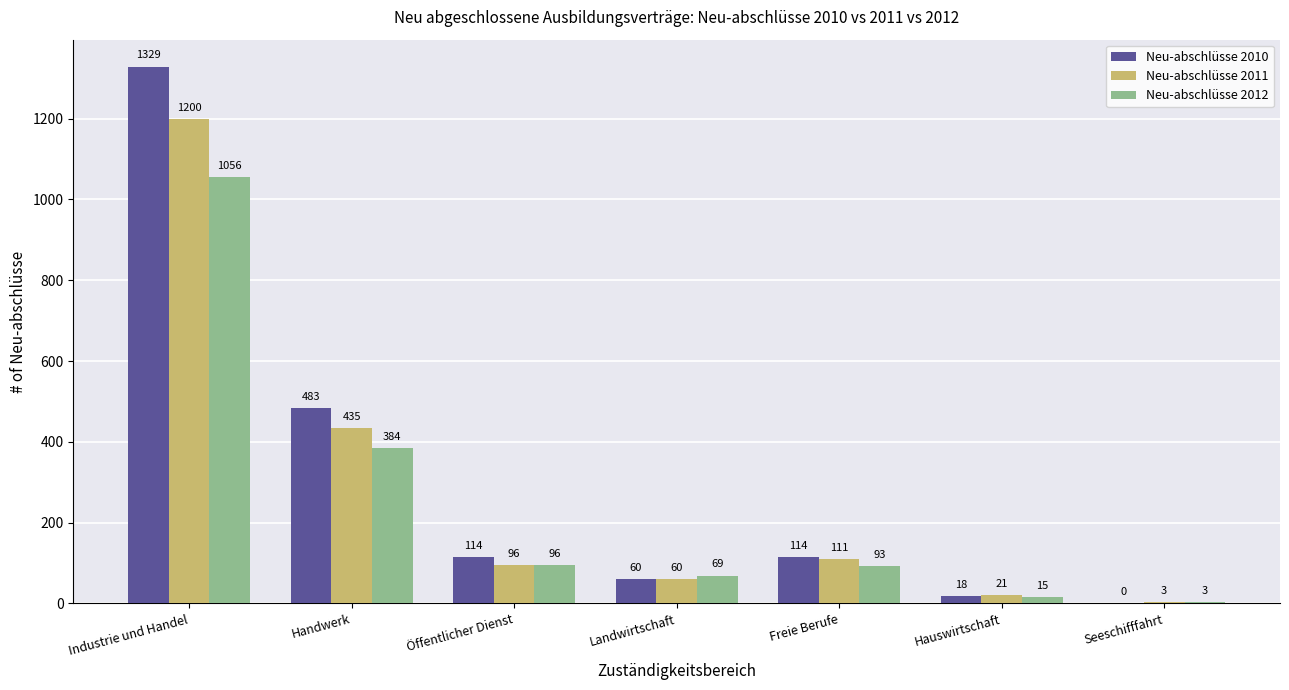

What is the sum of all Neu-abschlüsse 2010 values?

2118